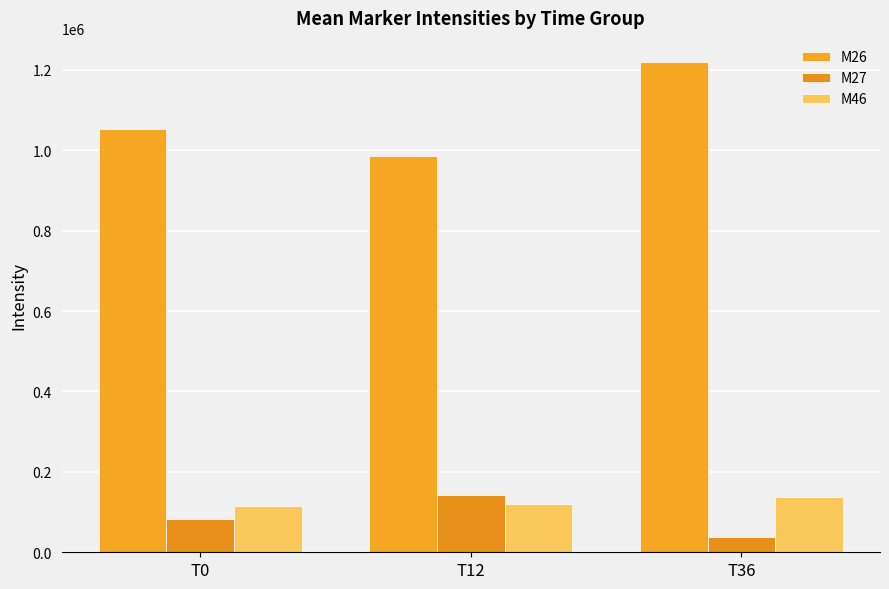

At which category is the sum across all series the highest?

T36